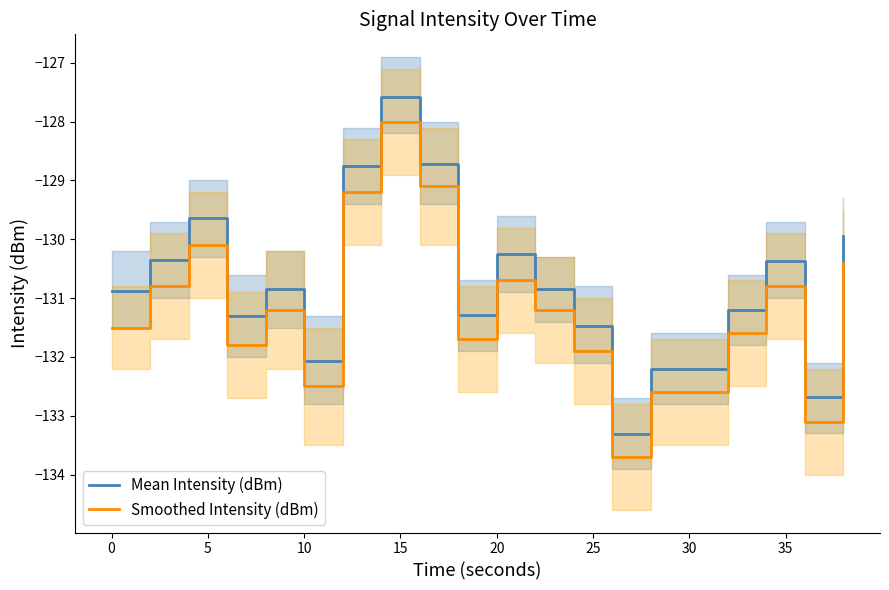

The value of Smoothed Intensity (dBm) at 35 is -129.1. True or false?

True